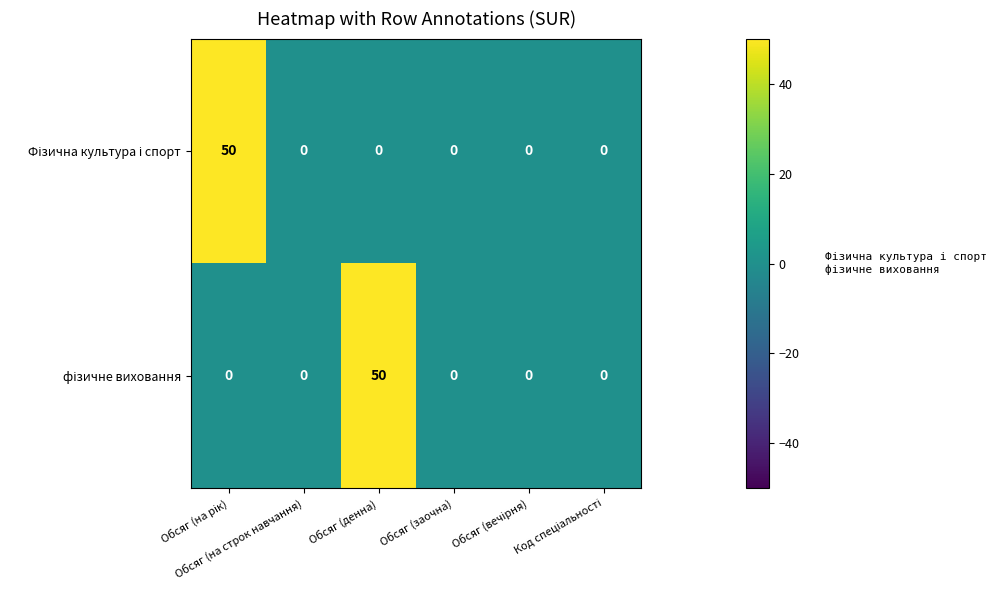

What is the maximum value shown in the chart?

50